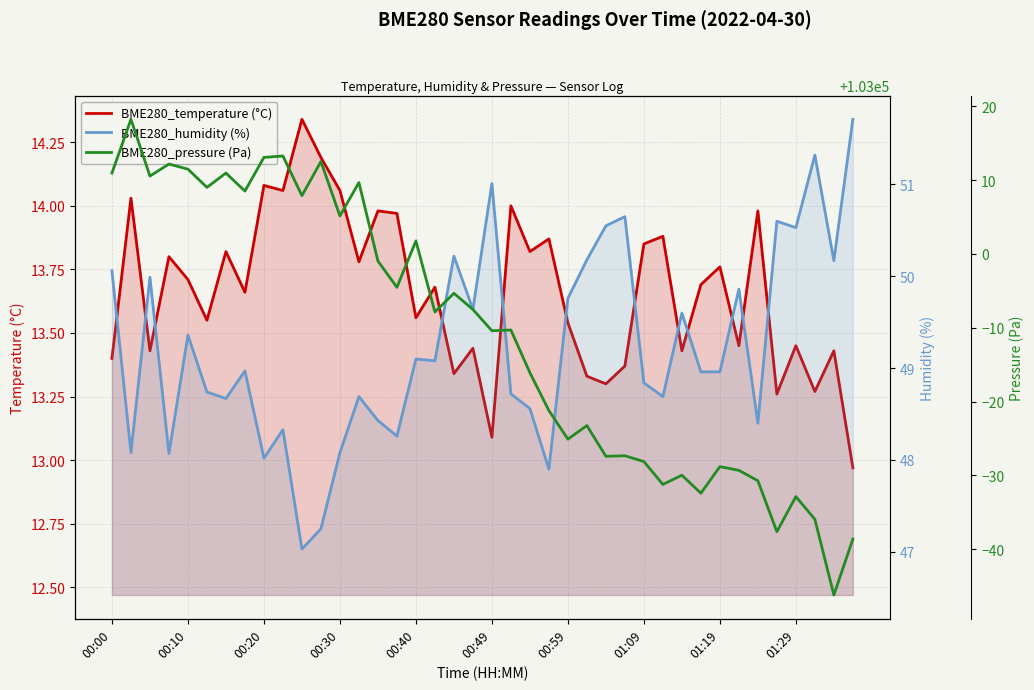

Rank the series at 01:09 from highest to lowest value.

BME280_pressure (Pa), BME280_humidity (%), BME280_temperature (°C)